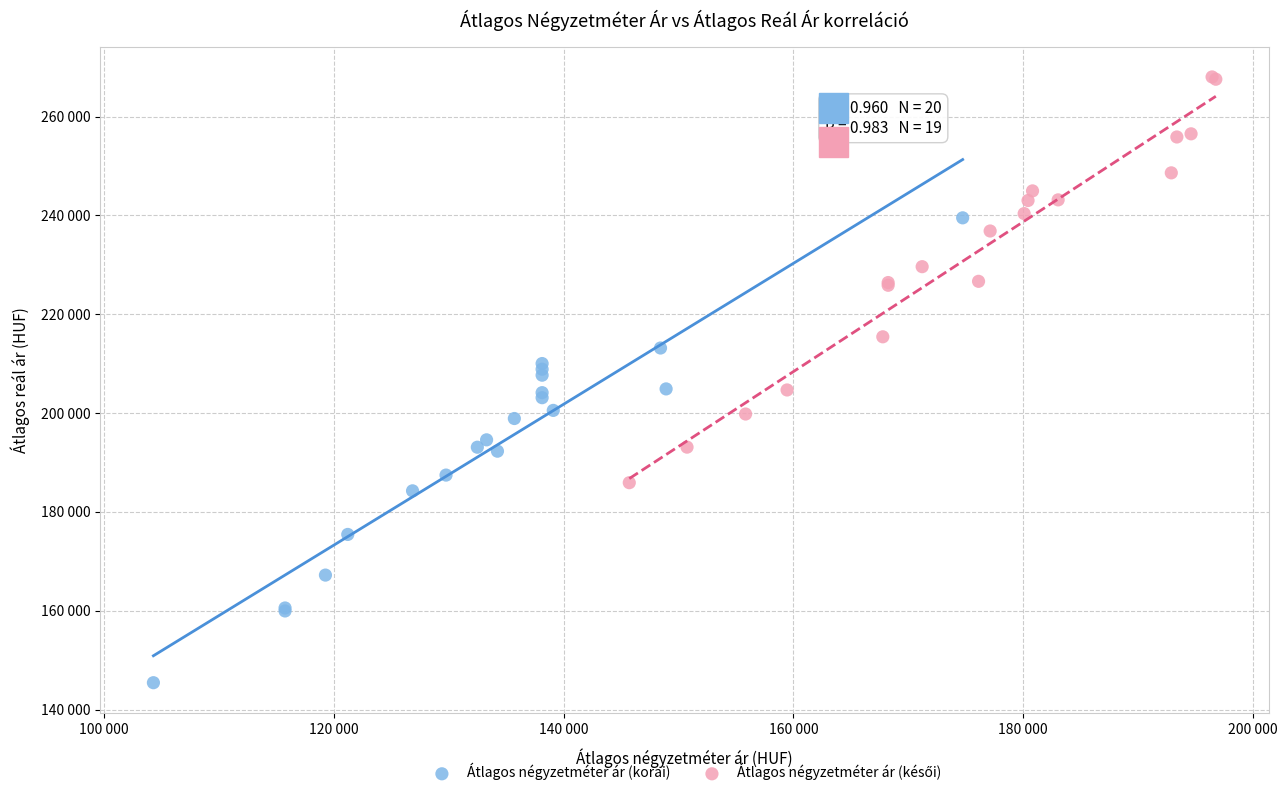

Which series has the largest Y range (max minus min)?

Átlagos négyzetméter ár (korai)